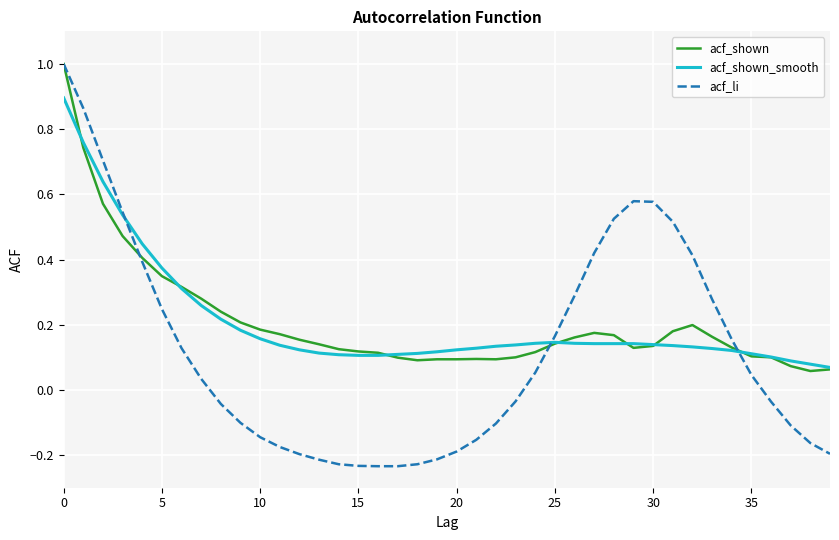

What is the highest value of the acf_li series?

1.0